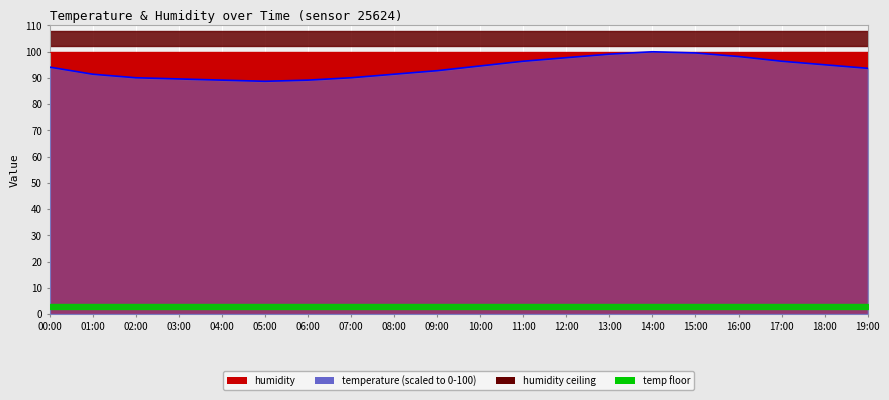

The value at 01:00 is 35.0. True or false?

False